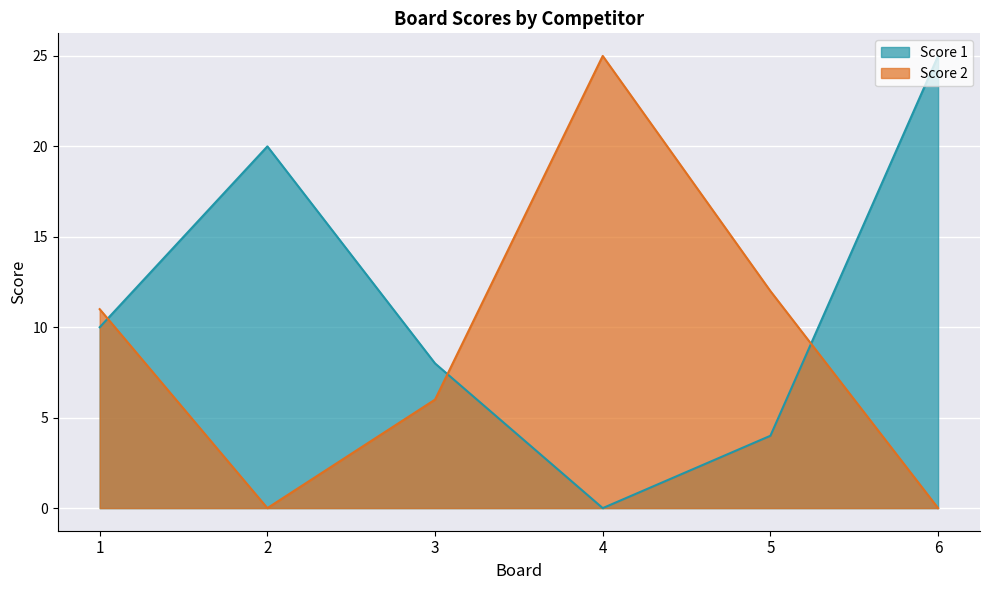

What is the value of the Score 1 point at the 2nd from the left?

20